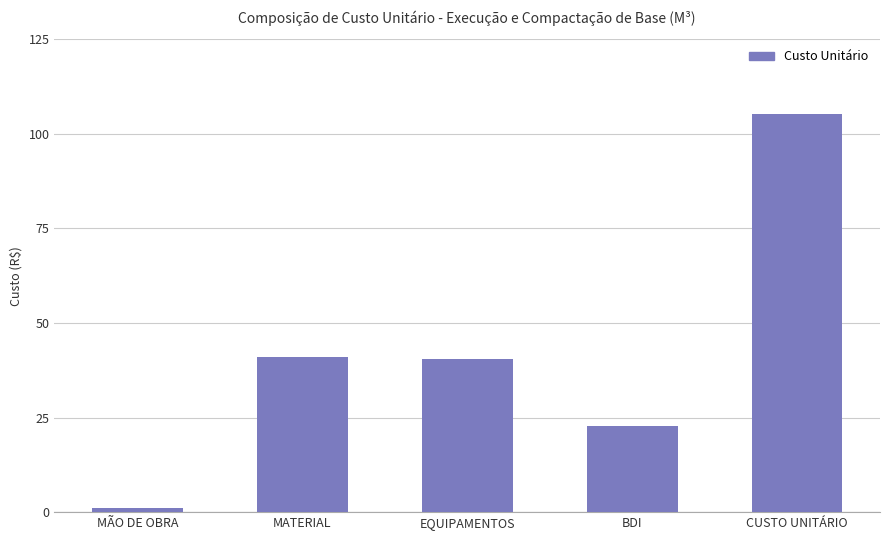

Reading left to right, transcribe all the data shown in this chart.

1.1	41.0	40.5	22.7	105.2